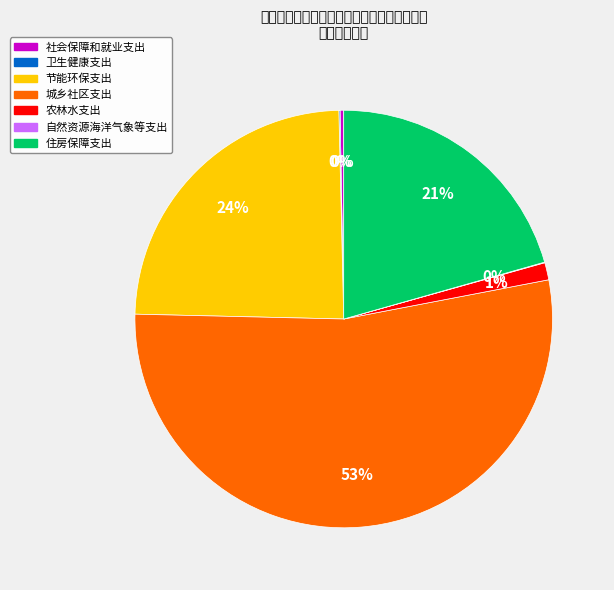

Between 农林水支出 and 城乡社区支出, which is larger?

城乡社区支出